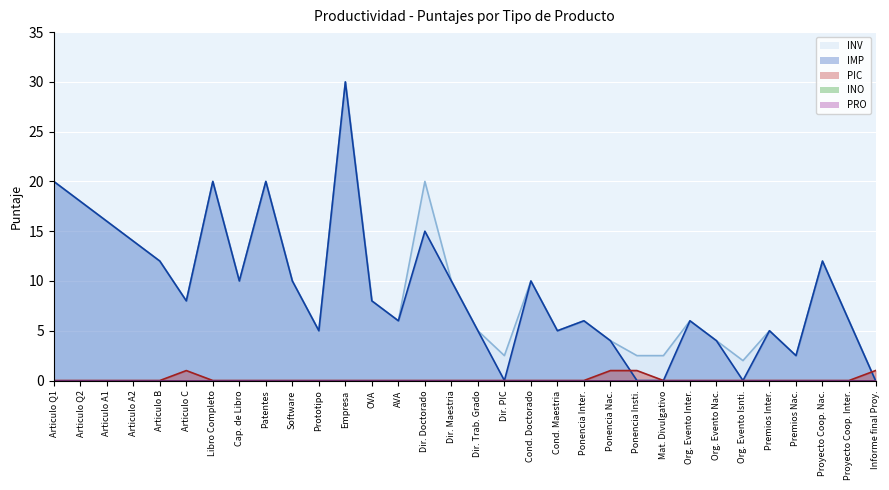

Is the value of IMP at Premios Nac. greater than the value of INV at Informe final Proy.?

Yes